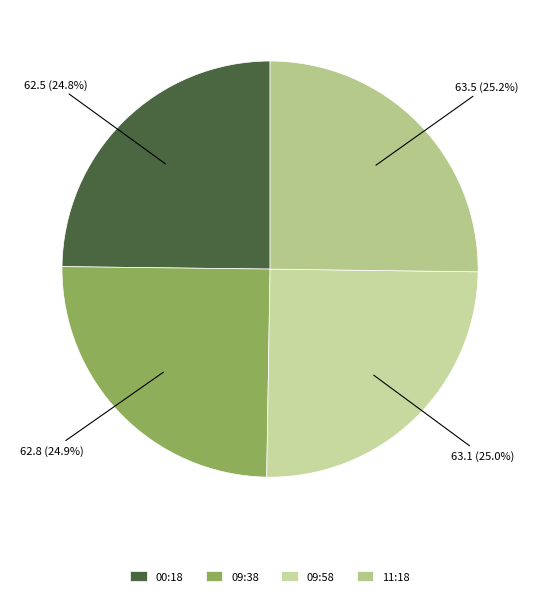

How many slices are in this pie chart?

4